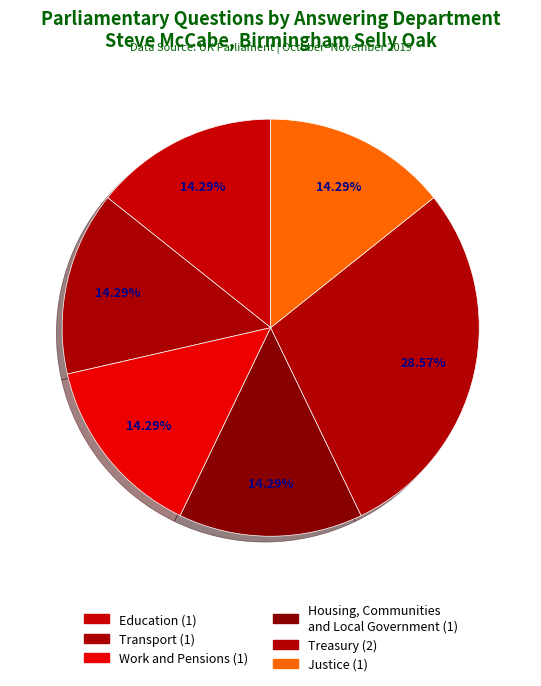

What is the smallest slice in the pie chart?

Education